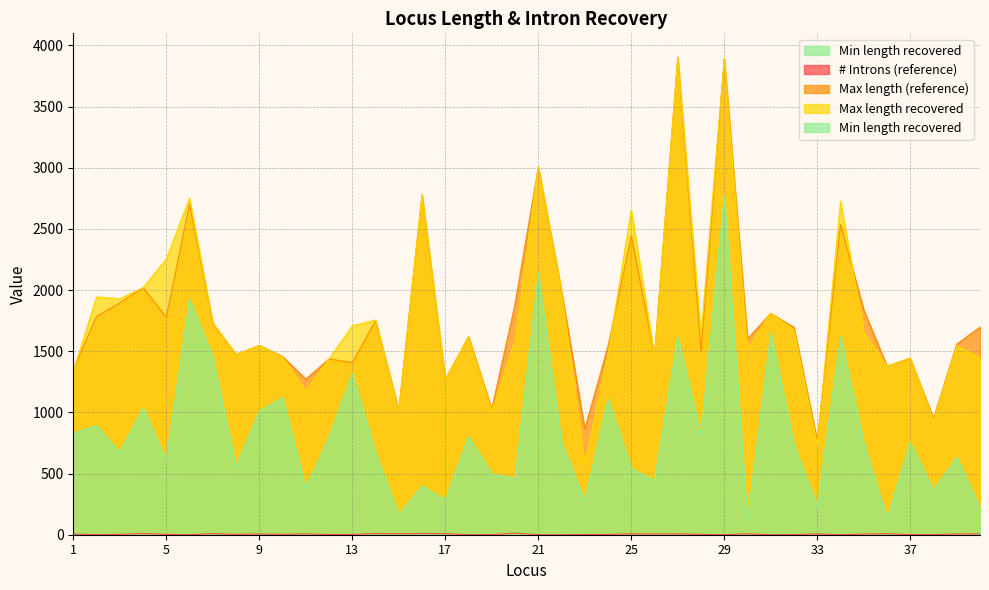

What are all the series names shown in the legend?

# Introns (reference), Max length (reference), Max length recovered, Min length recovered